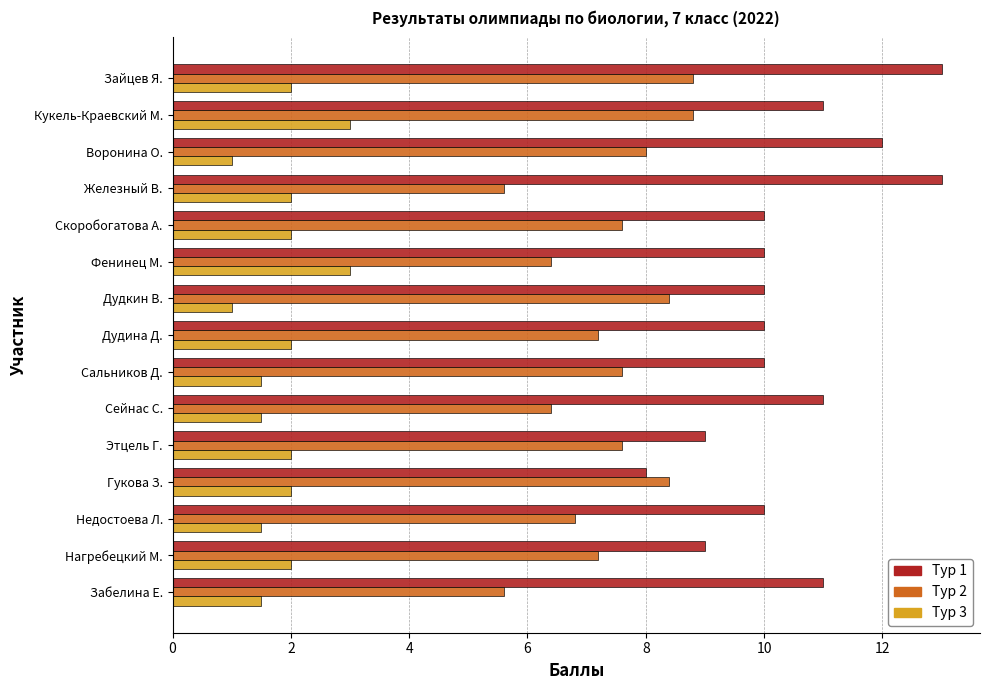

At which category is the sum across all series the highest?

Зайцев Я.